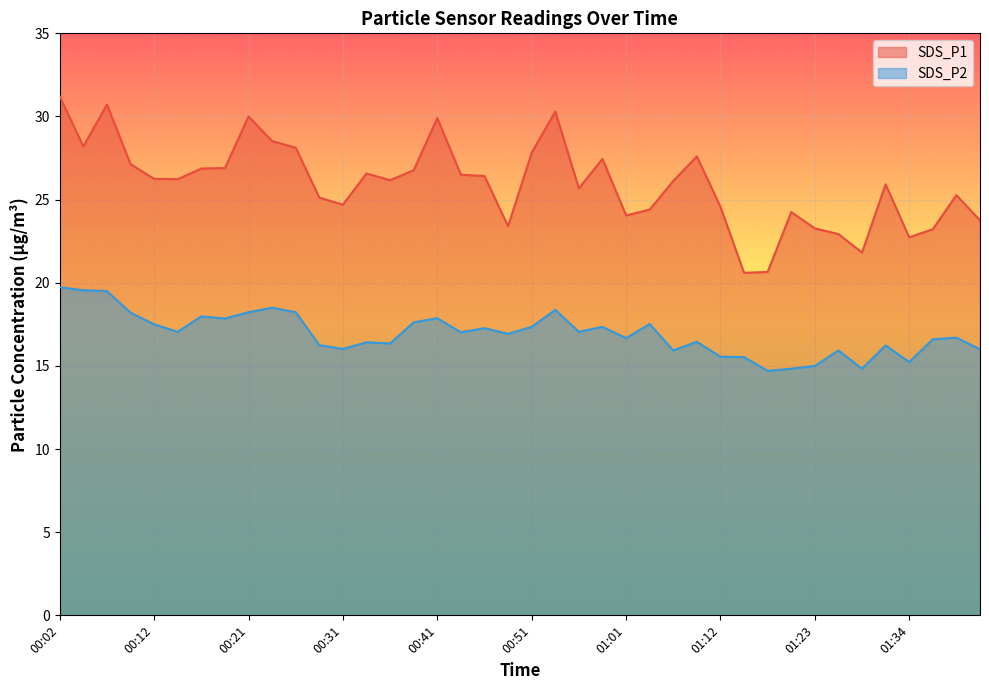

Which series has the largest range (max minus min)?

SDS_P1